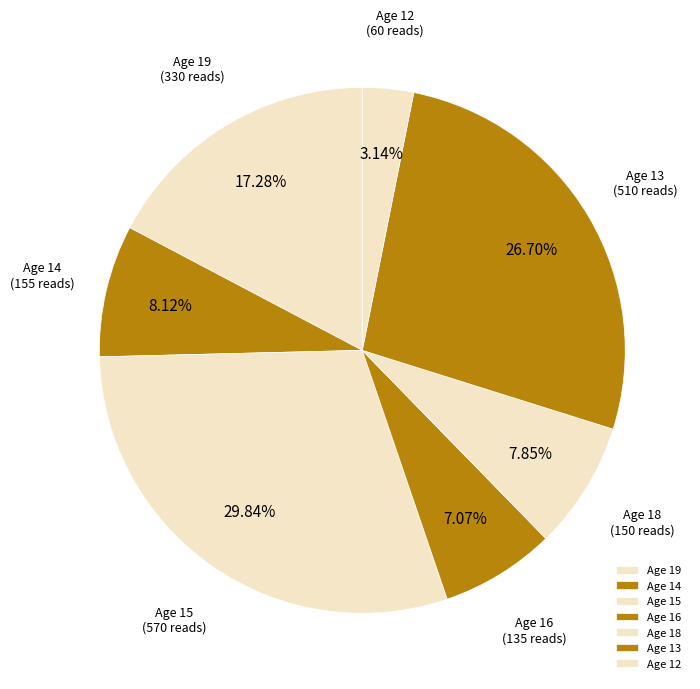

Count the number of slices in the pie.

7